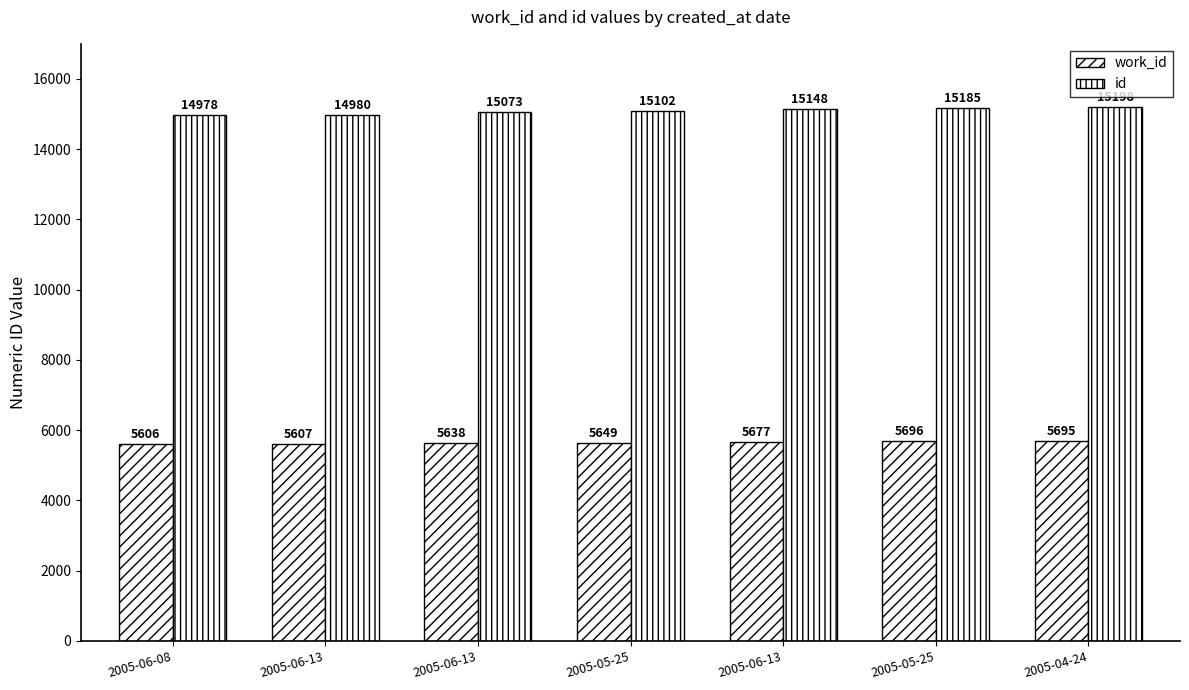

How many data points does each series have?

7